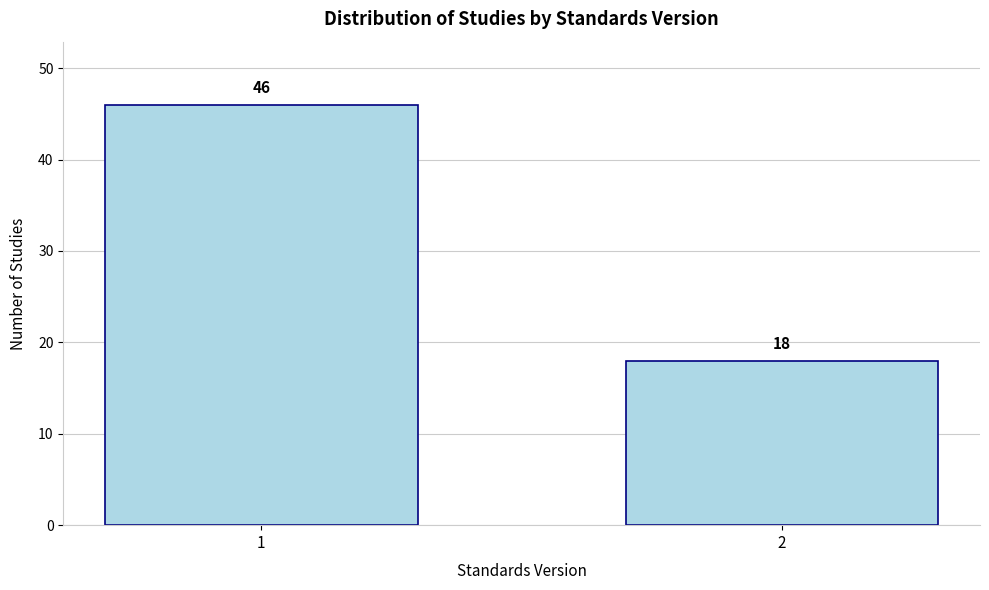

Reading left to right, transcribe all the data shown in this chart.

1=46	2=18